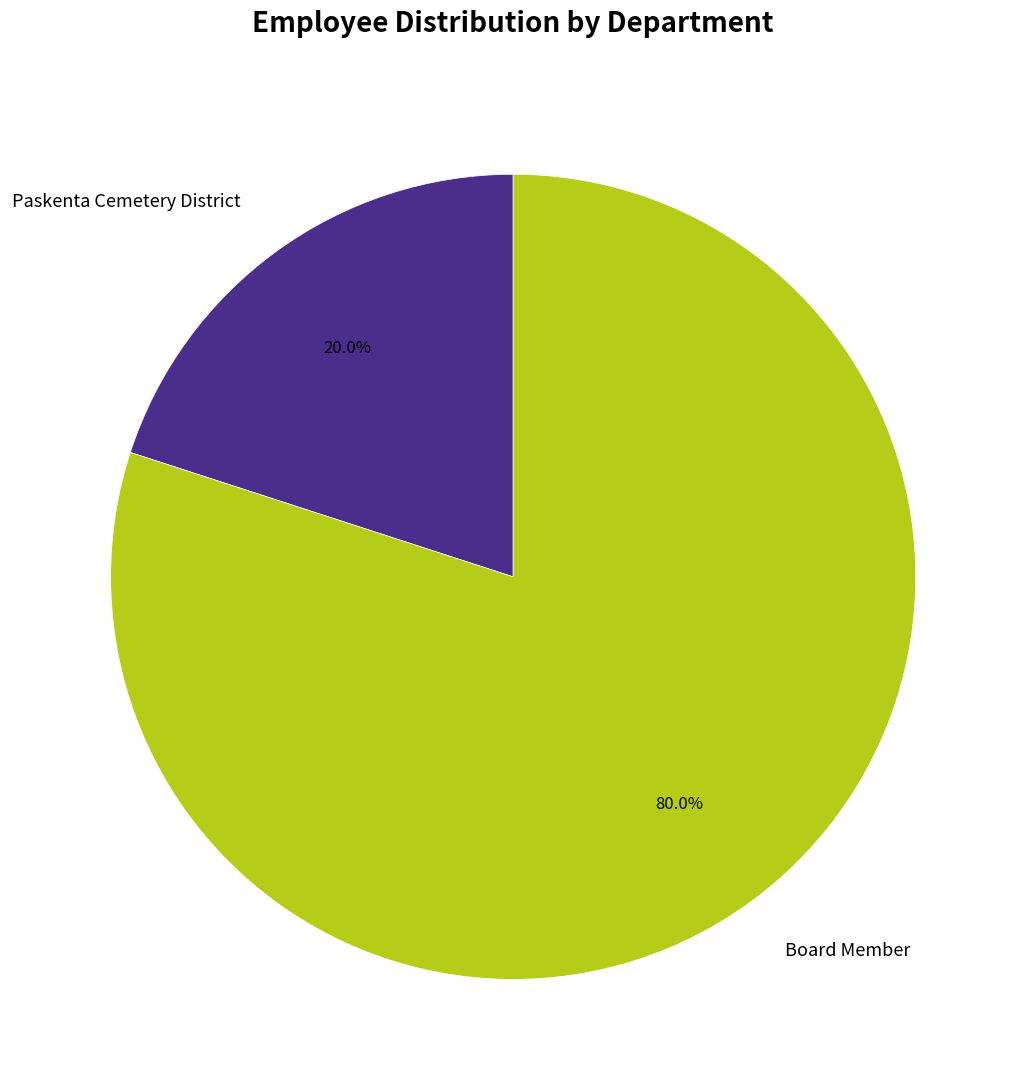

Which category accounts for the majority?

Board Member